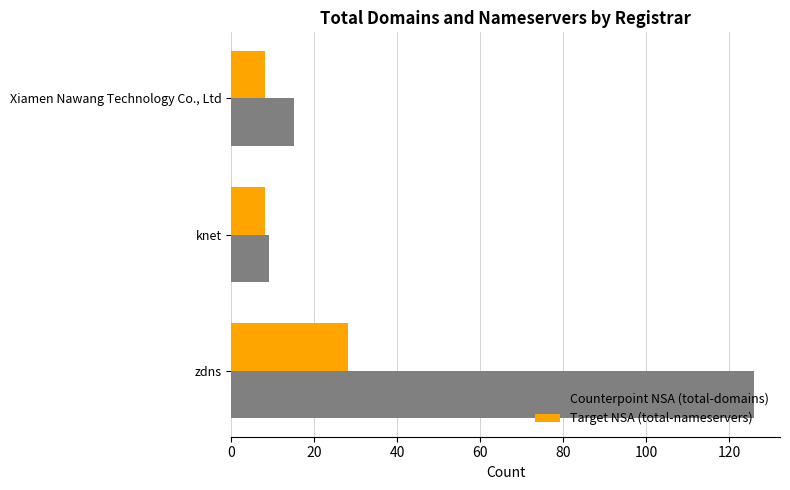

What is the total value across all series at zdns?

154